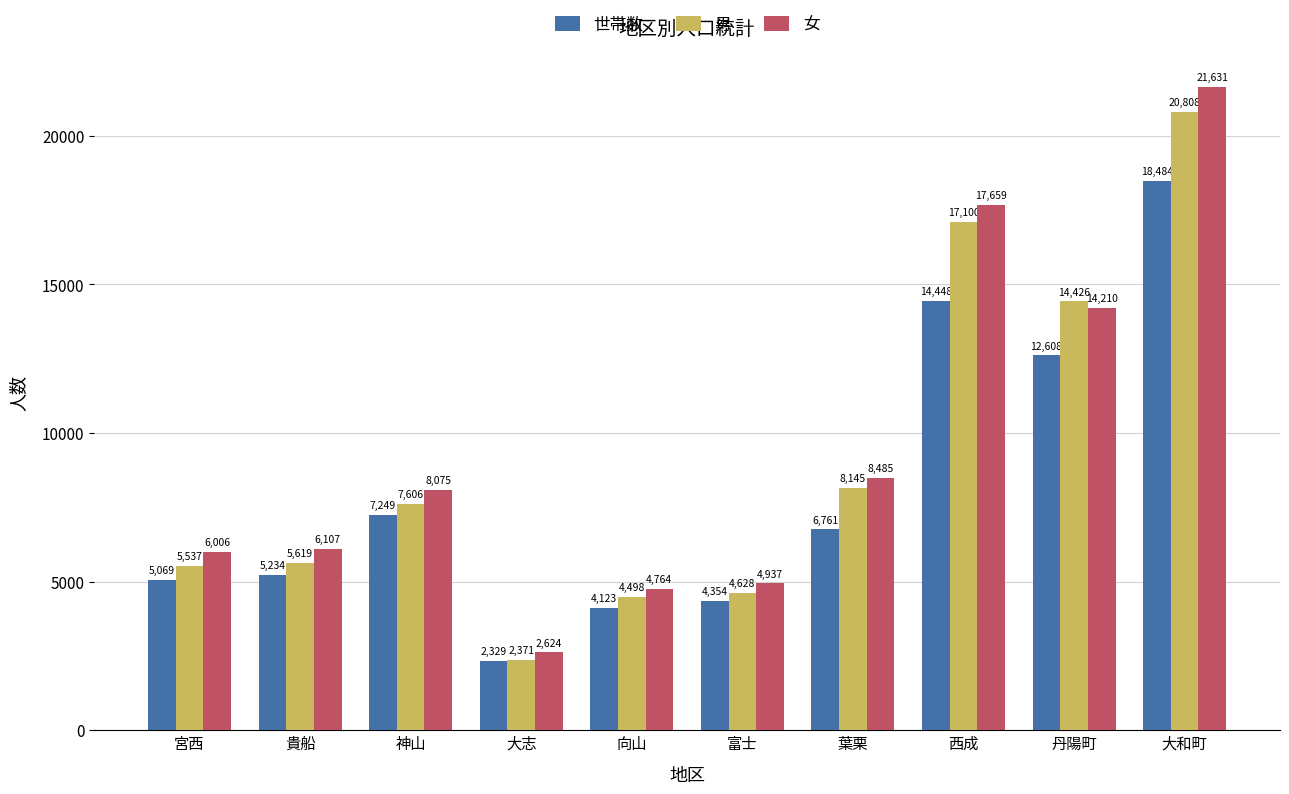

What is the label of the 4th bar from the right?

葉栗